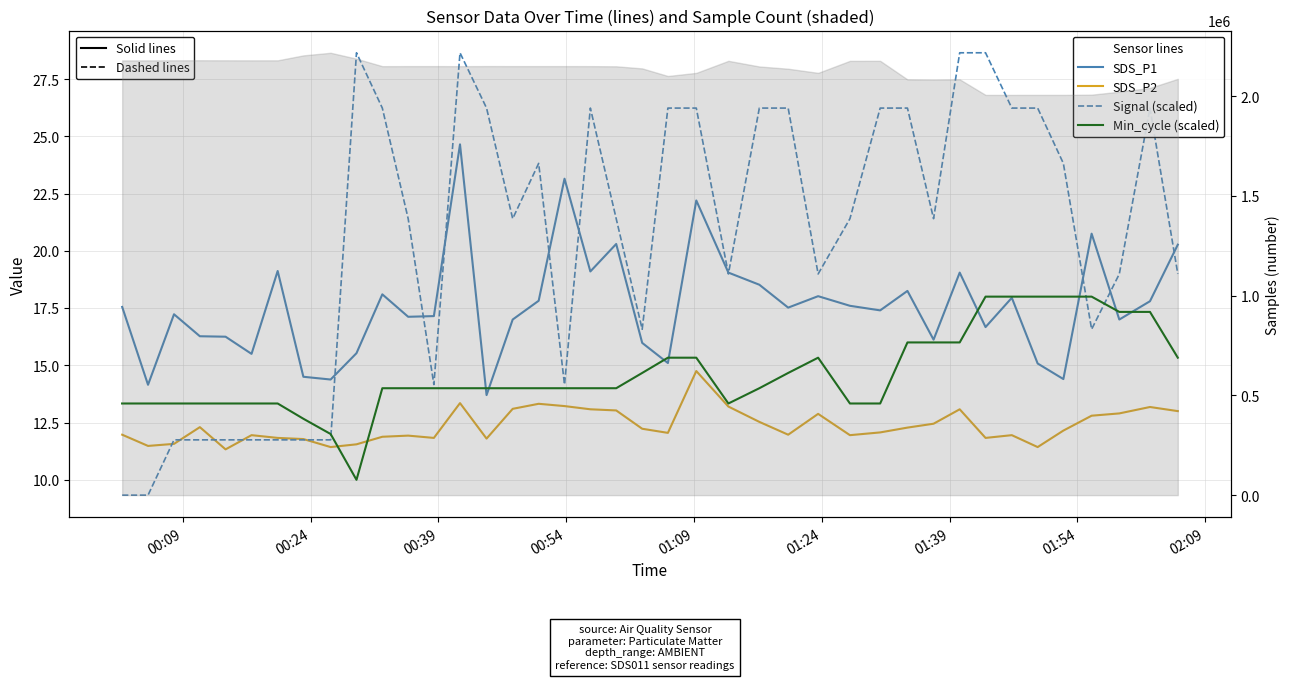

In SDS_P1, how many points are lower than both neighbors (excluding endpoints)?

13